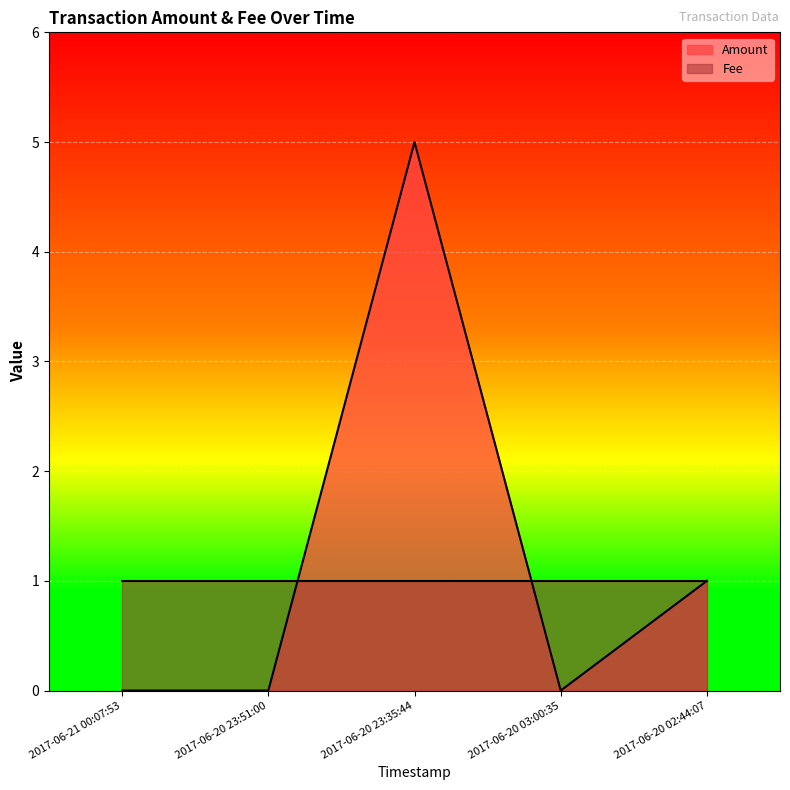

How many points are lower than both their immediate neighbors (excluding endpoints)?

1